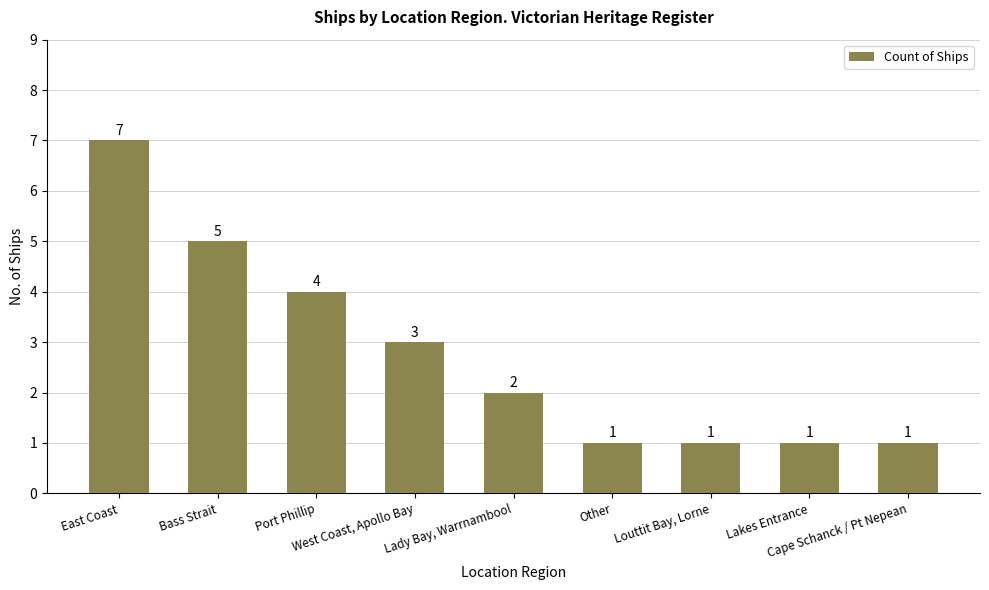

What is the average value?

3